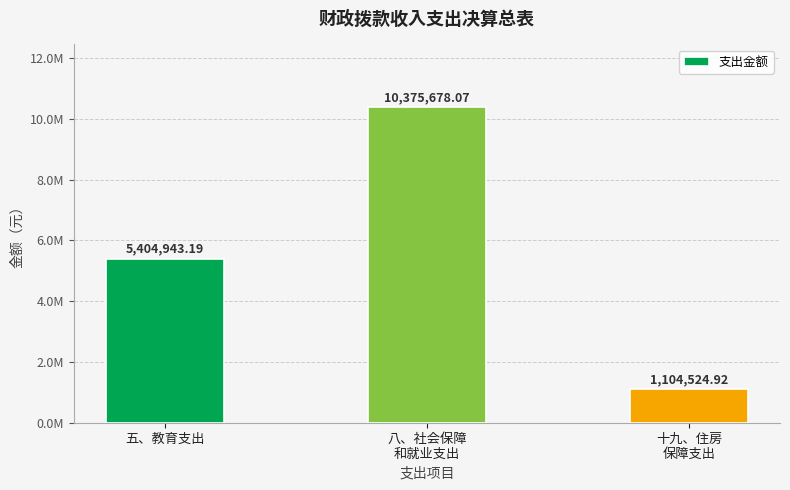

What is the sum of the values at 五、教育支出 and 十九、住房
保障支出?

6509468.1